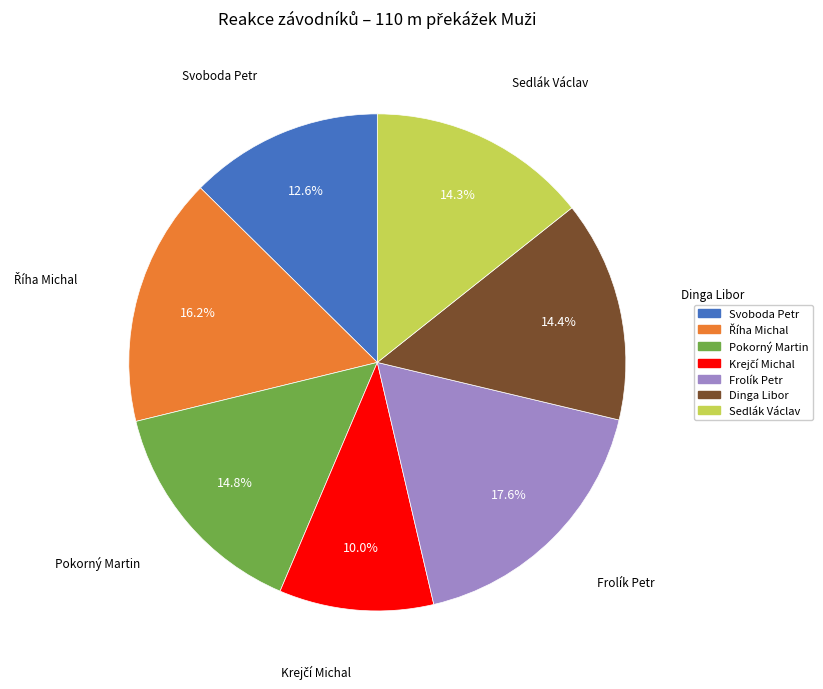

Combined, do Svoboda Petr and Sedlák Václav account for over 50%?

No